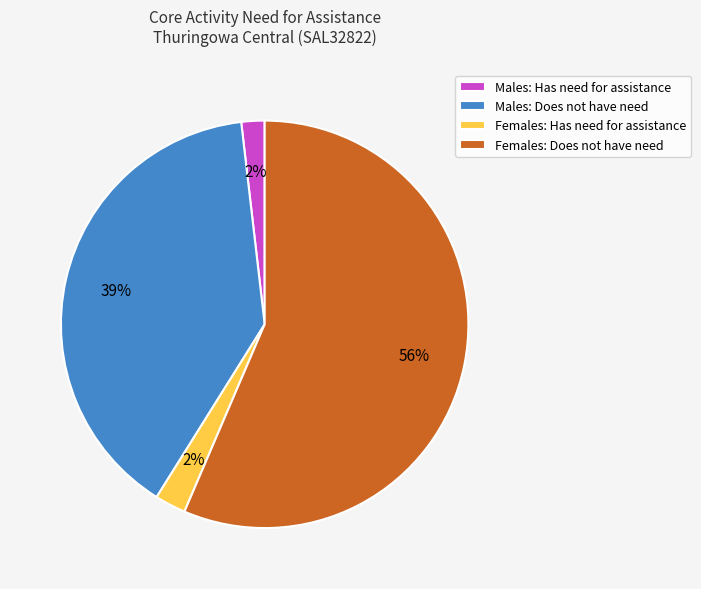

The Males: Does not have need slice represents 25% of the pie. True or false?

False